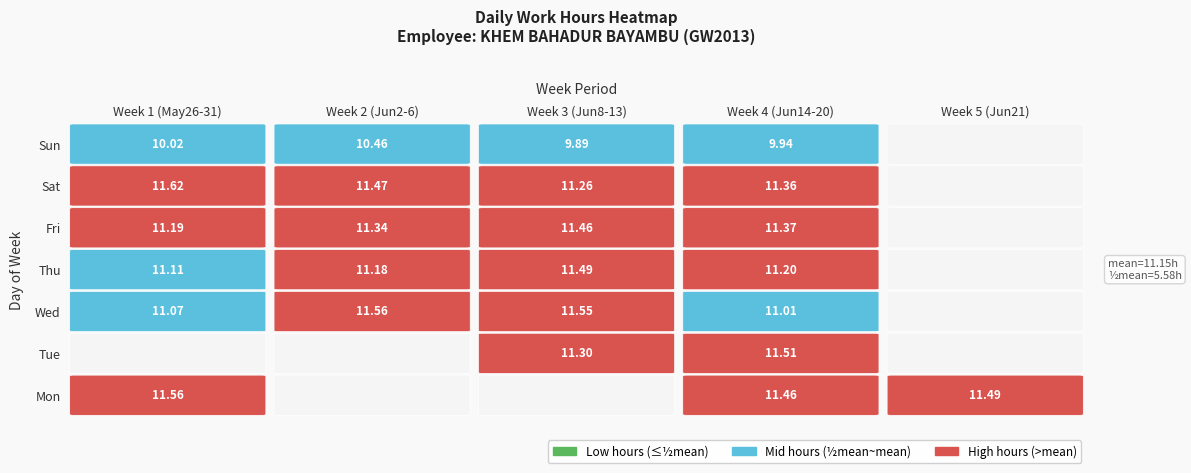

True or false: the data shows 18.3 at Tue_8.

False